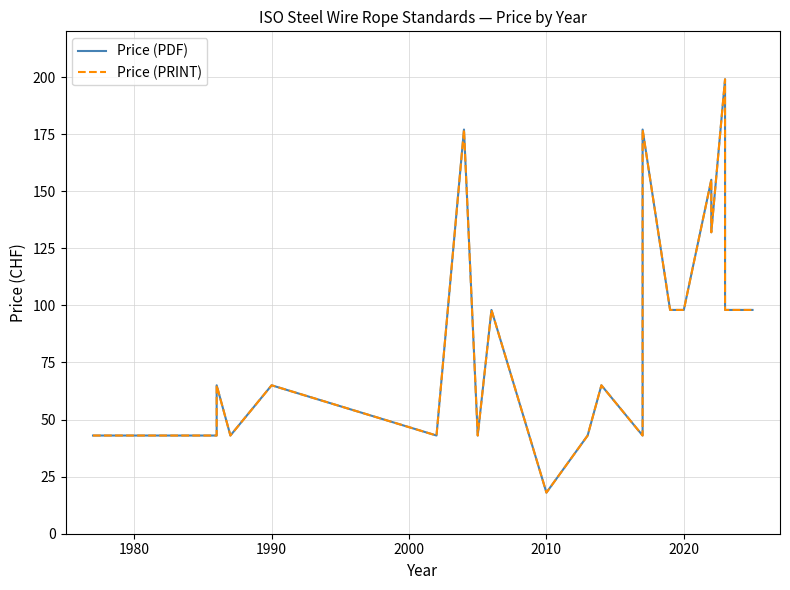

Which series has the widest spread of values?

Price (PDF)